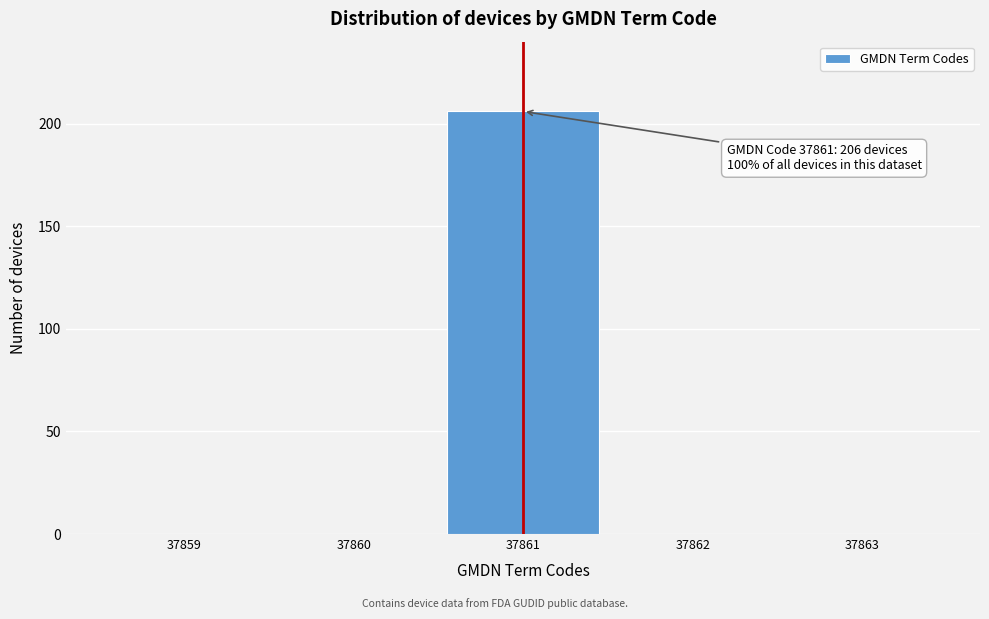

Reading left to right, what are all the values shown in this chart?

37859=0	37860=0	37861=206	37862=0	37863=0